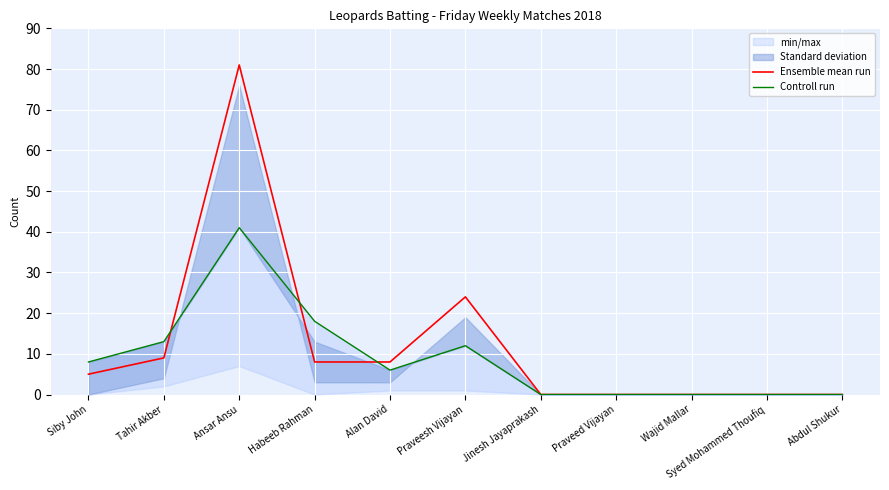

What is the label of the 8th point from the right?

Habeeb Rahman